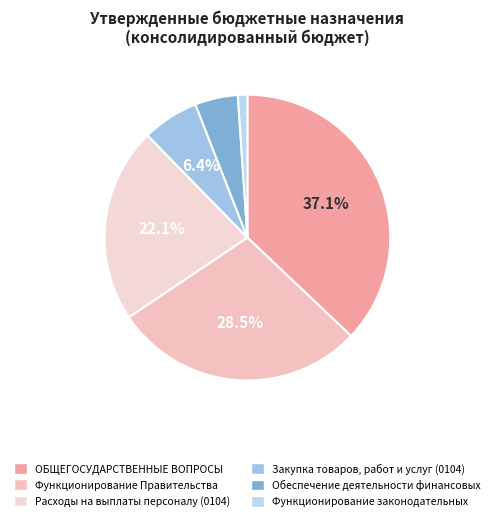

What is the largest slice in the pie chart?

ОБЩЕГОСУДАРСТВЕННЫЕ ВОПРОСЫ